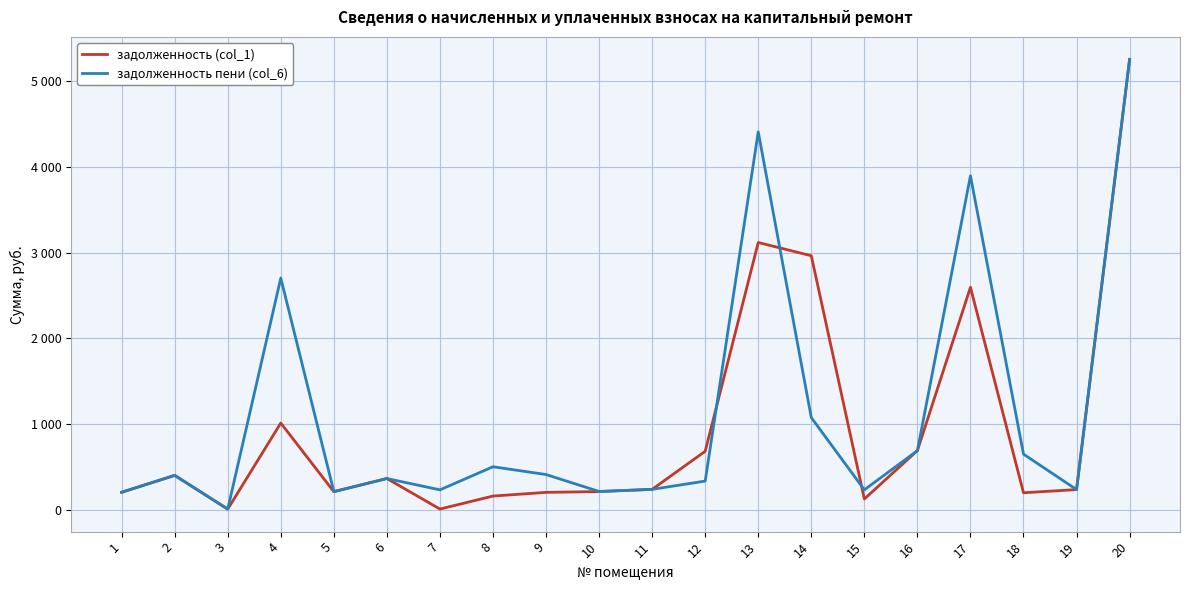

What value does the задолженность пени (col_6) series have at 17?

3895.6